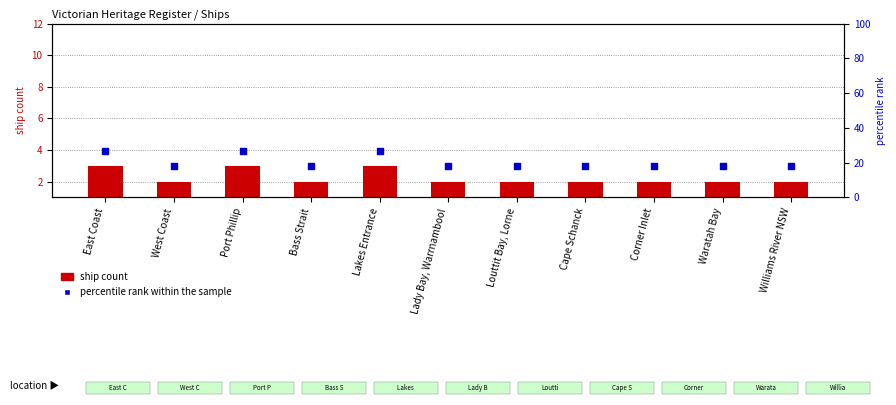

Which series has the largest total across all categories?

percentile rank within the sample